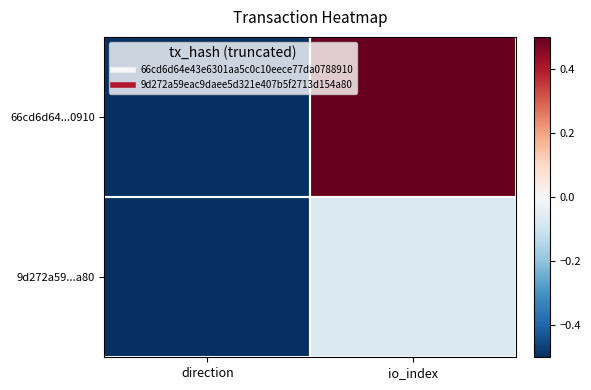

Reading left to right, extract all data points from this chart.

66cd6d64...0910: direction=-0.8	io_index=1.7
9d272a59...a80: direction=-0.8	io_index=-0.1